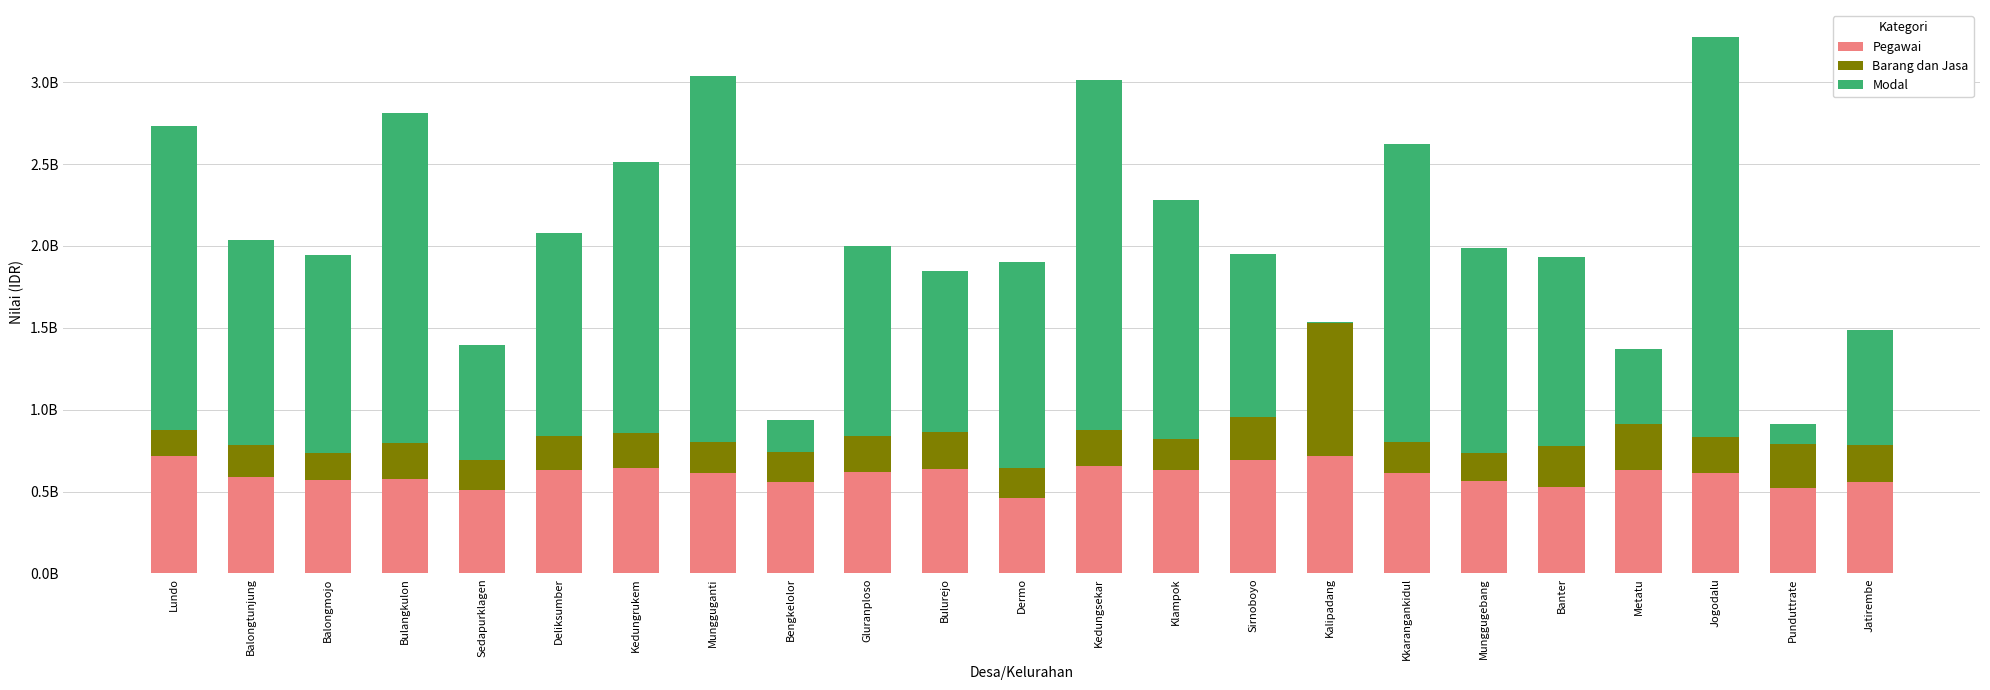

Are the bars grouped side by side (vs. stacked)?

No